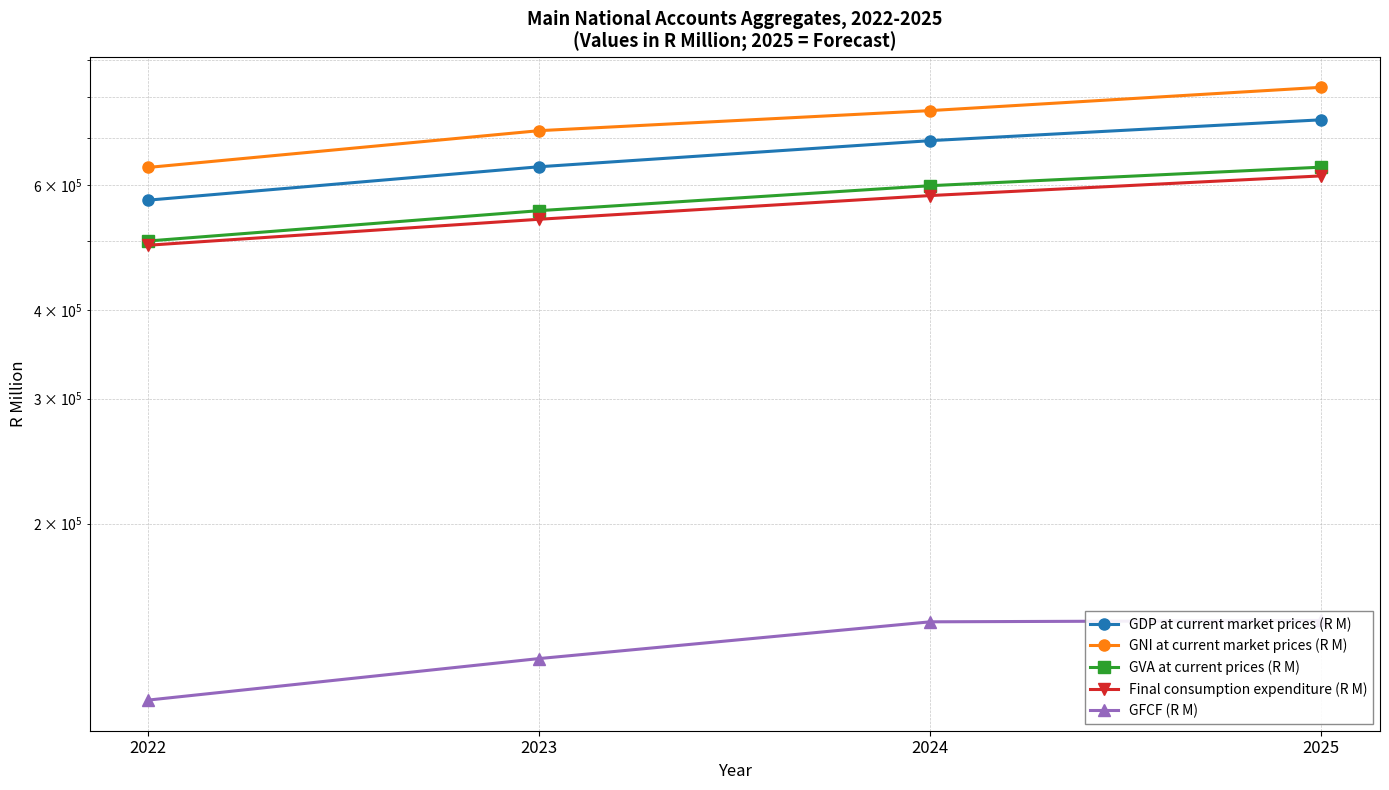

What is the difference between the second highest and second lowest values in the GDP at current market prices (R M) series?

56326